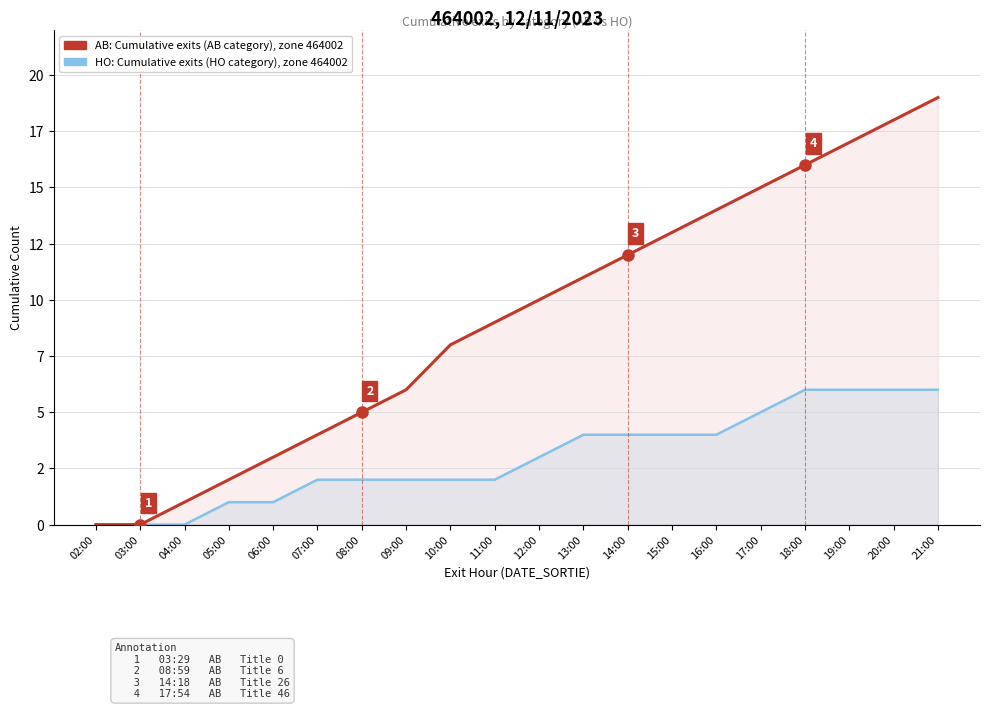

True or false: AB: Hourly exits (AB category) and HO: Hourly exits (HO category) cross at least once.

False